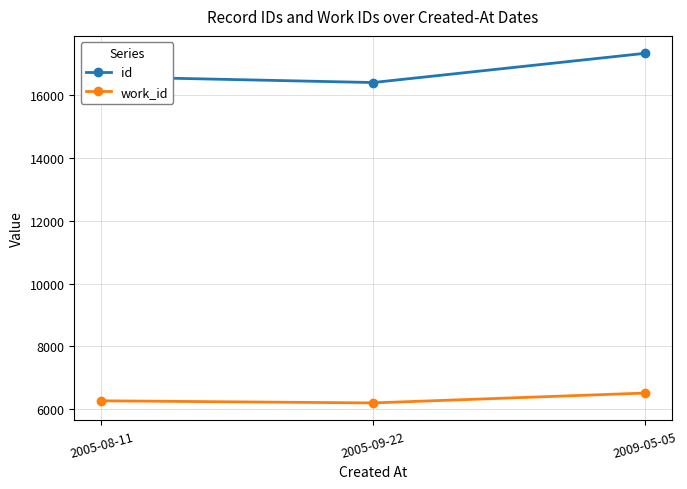

What is the difference between the id values at 2009-05-05 and 2005-08-11?

744